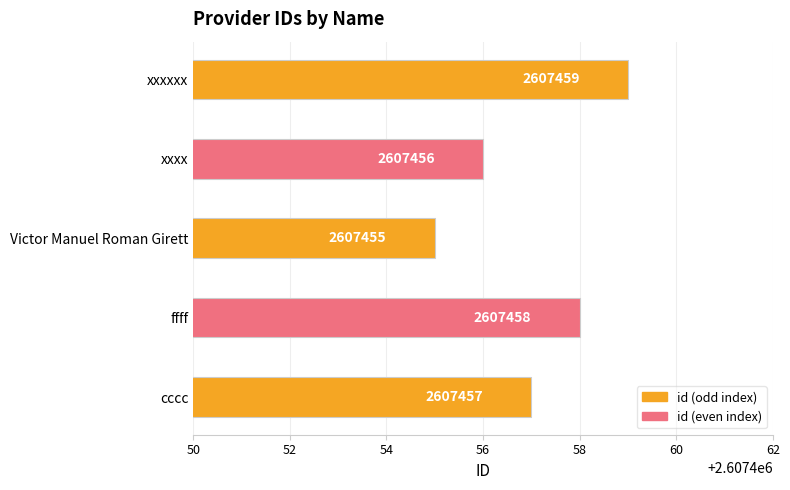

What is the ratio of the value at xxxxxx to the value at xxxx?

1.0